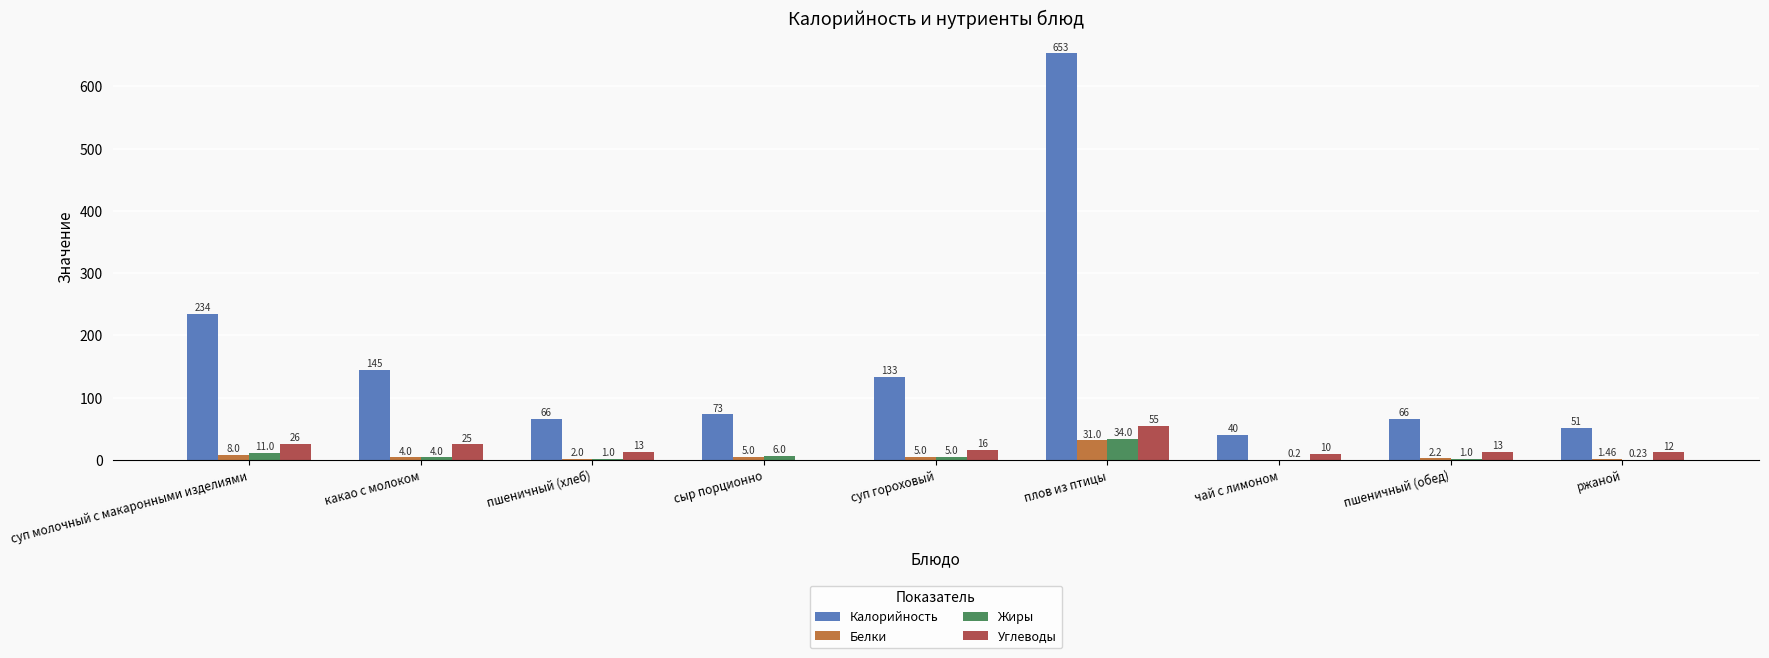

Between пшеничный (обед) and ржаной, which series saw the biggest shift?

Калорийность